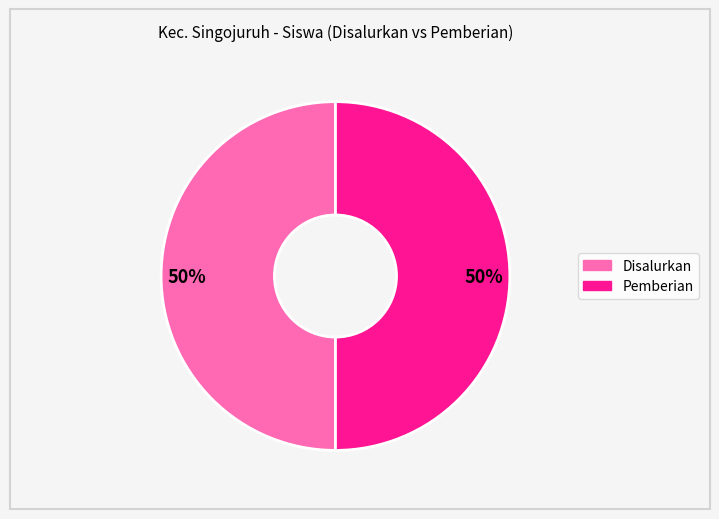

Count the number of slices in the pie.

2